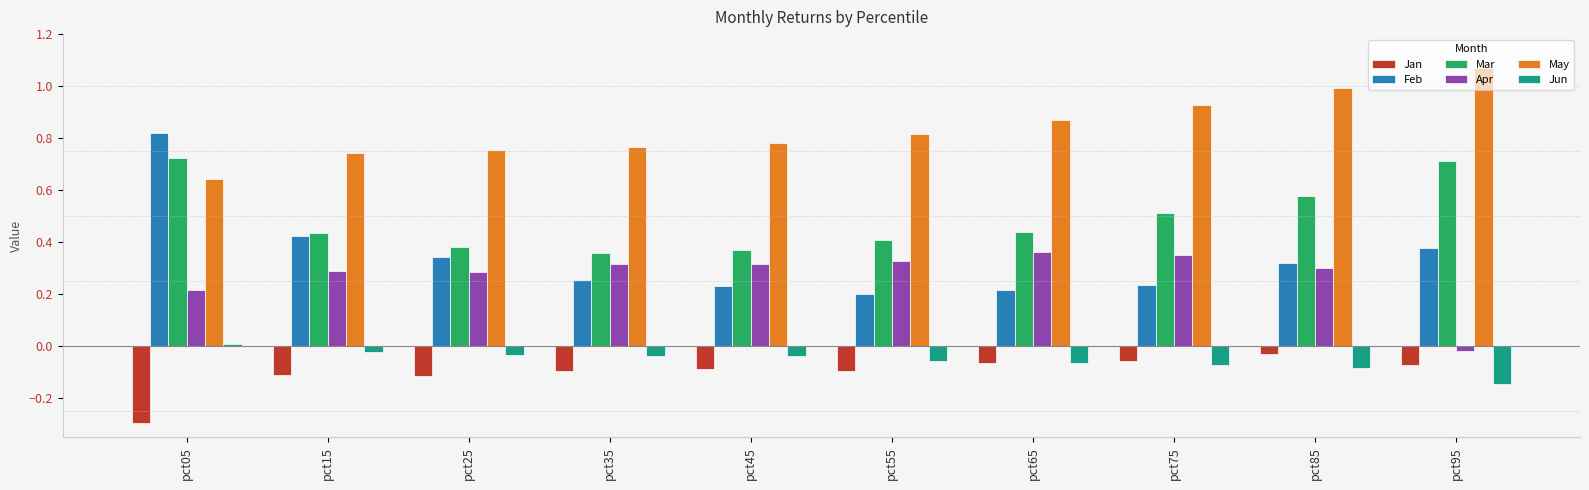

Is the value of Apr at pct25 greater than the value of Feb at pct15?

No